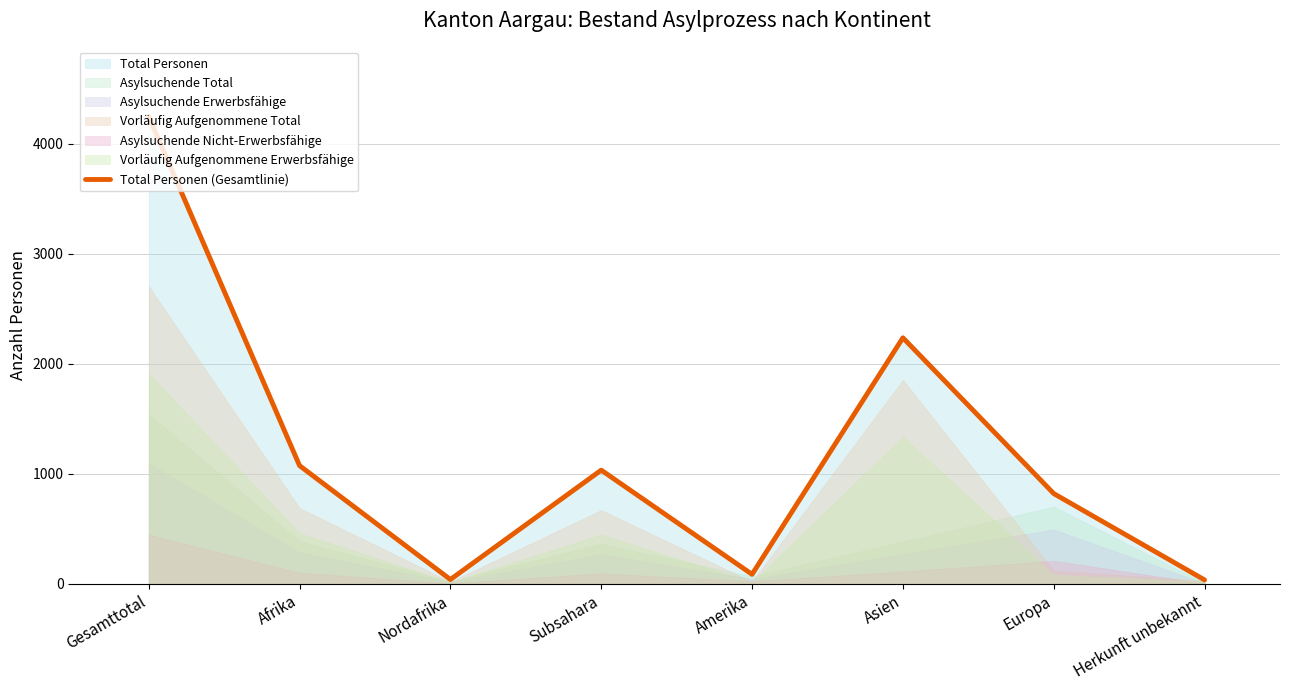

Rank the categories by value from highest to lowest.

Gesamttotal, Asien, Afrika, Subsahara, Europa, Amerika, Nordafrika, Herkunft unbekannt